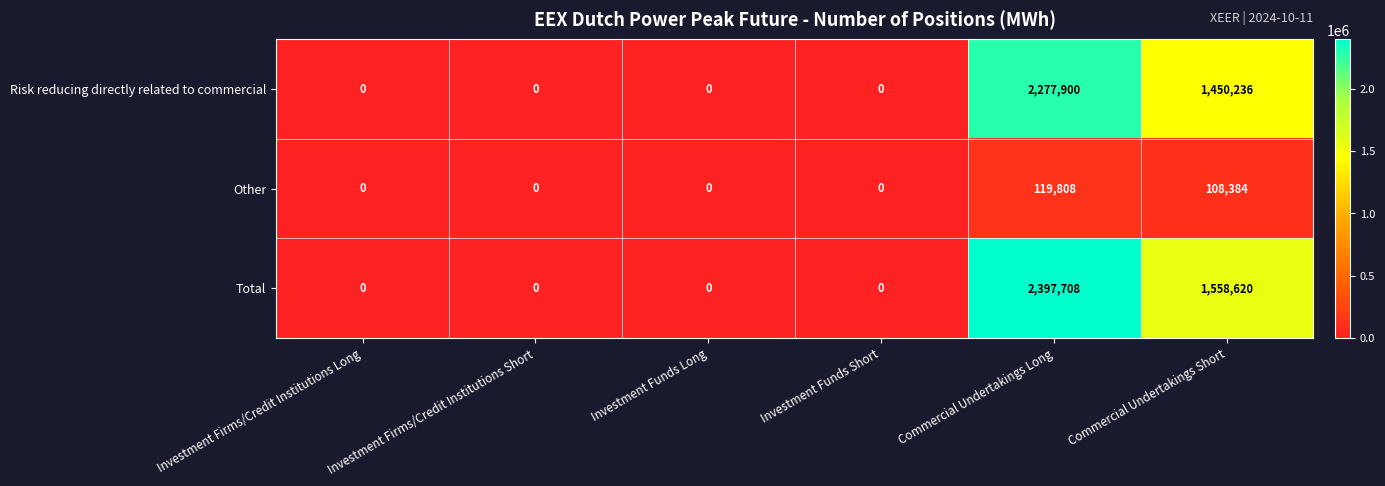

How many distinct data groups are displayed?

3